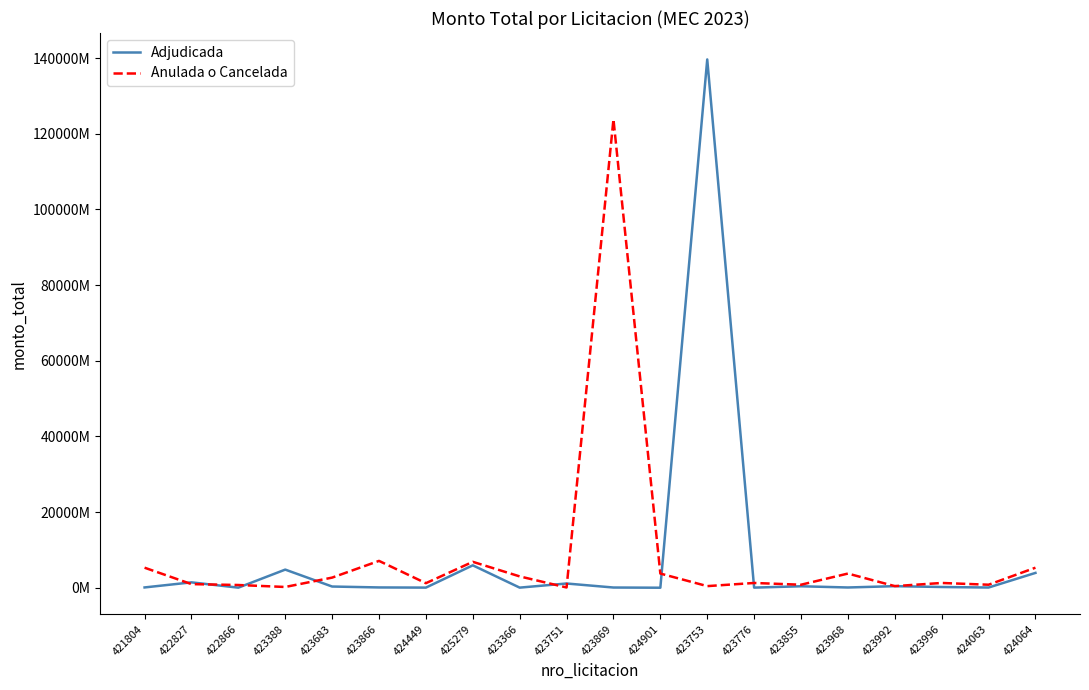

What are all the series names shown in the legend?

Adjudicada, Anulada o Cancelada